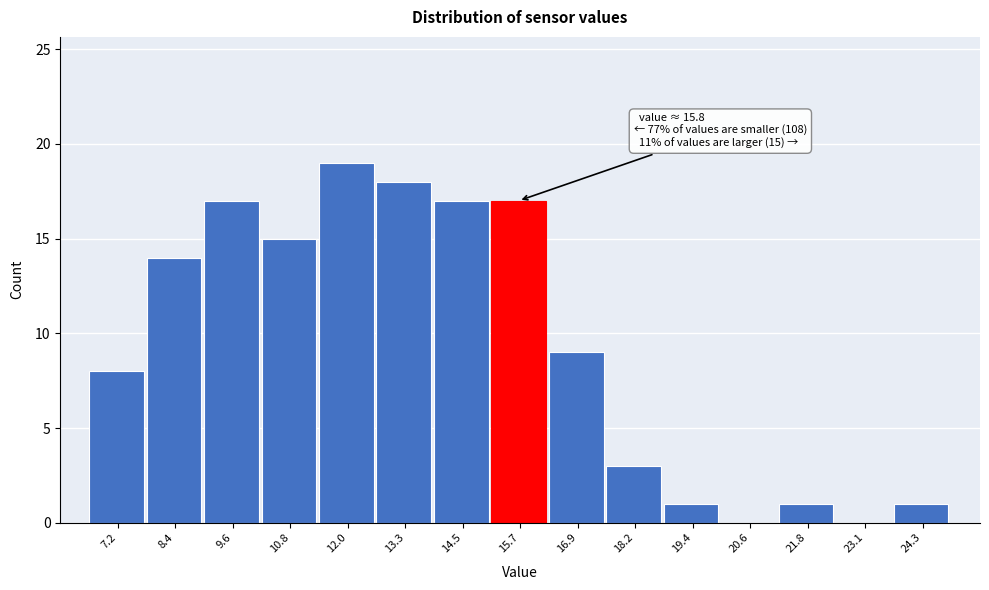

Reading left to right, list all the values displayed in this chart.

7.2=8	8.4=14	9.6=17	10.8=15	12.0=19	13.3=18	14.5=17	15.7=17	16.9=9	18.2=3	19.4=1	20.6=0	21.8=1	23.1=0	24.3=1